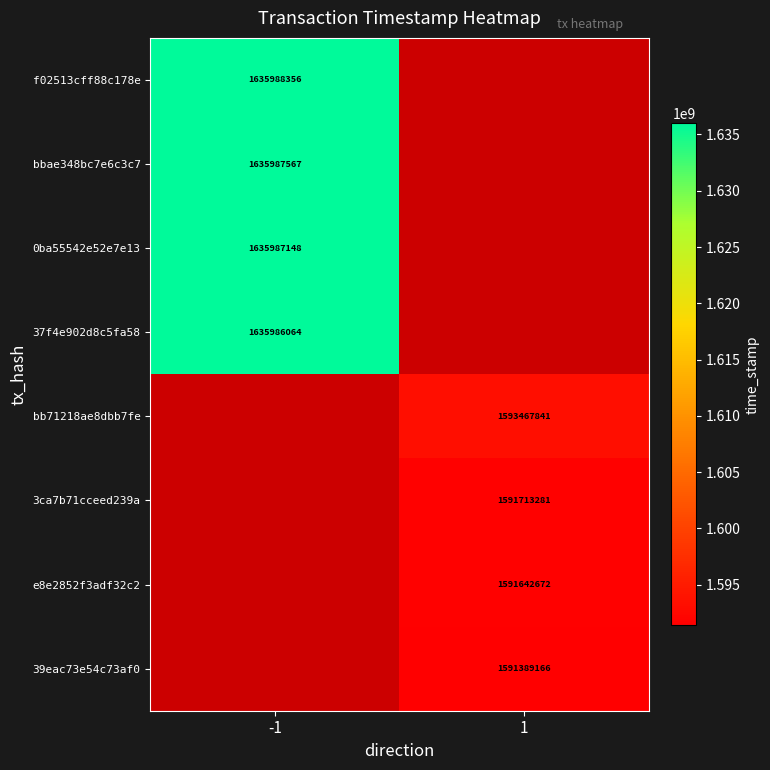

Is it true that 39eac73e54c73af0 equals 1591389166 at 1?

True